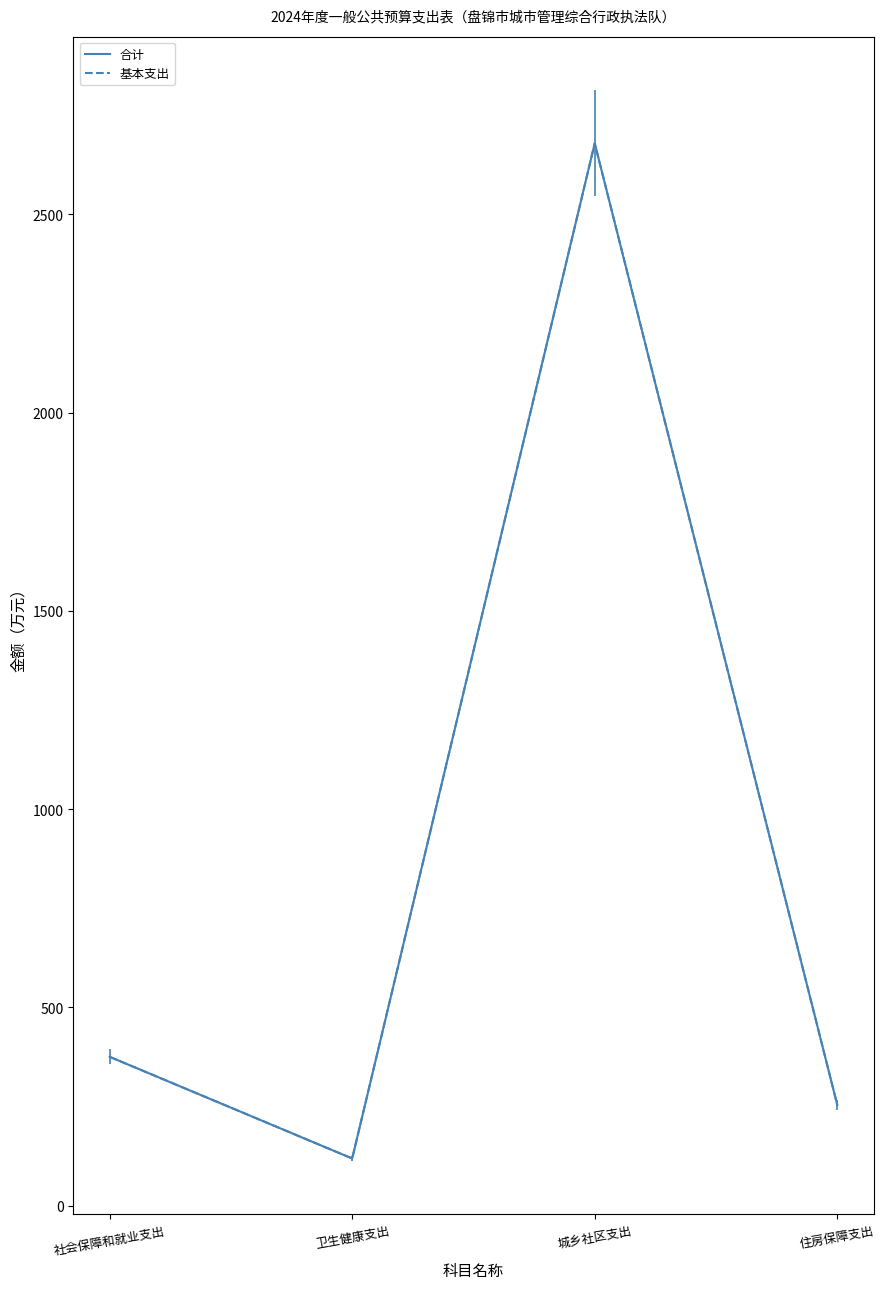

Which series has the largest total across all categories?

合计